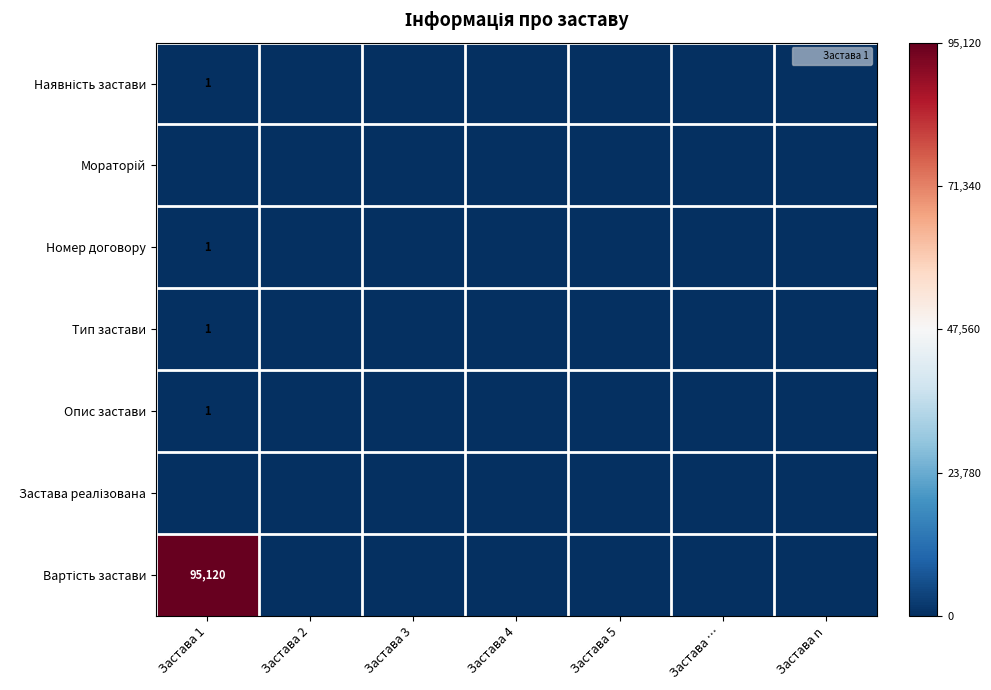

At how many categories does at least one series exceed 0?

1